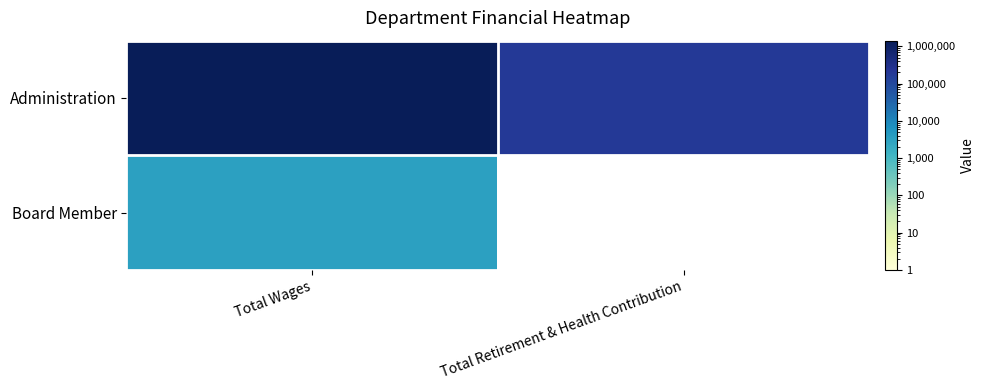

List the labels in order of Board Member value, largest first.

Total Wages, Total Retirement & Health Contribution